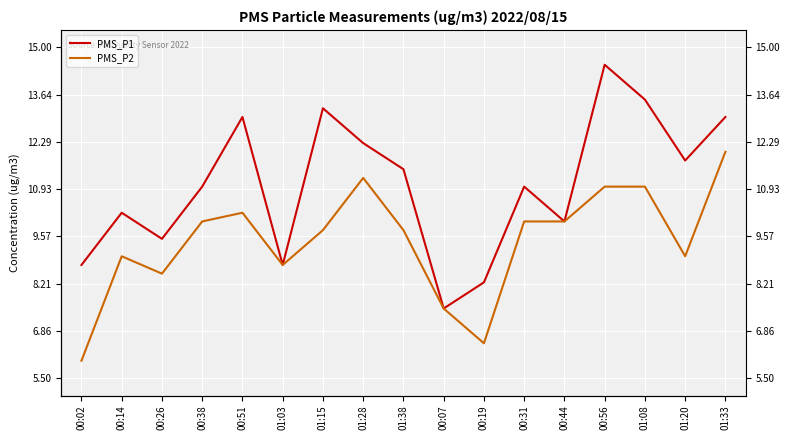

Which series has the largest total across all categories?

PMS_P1